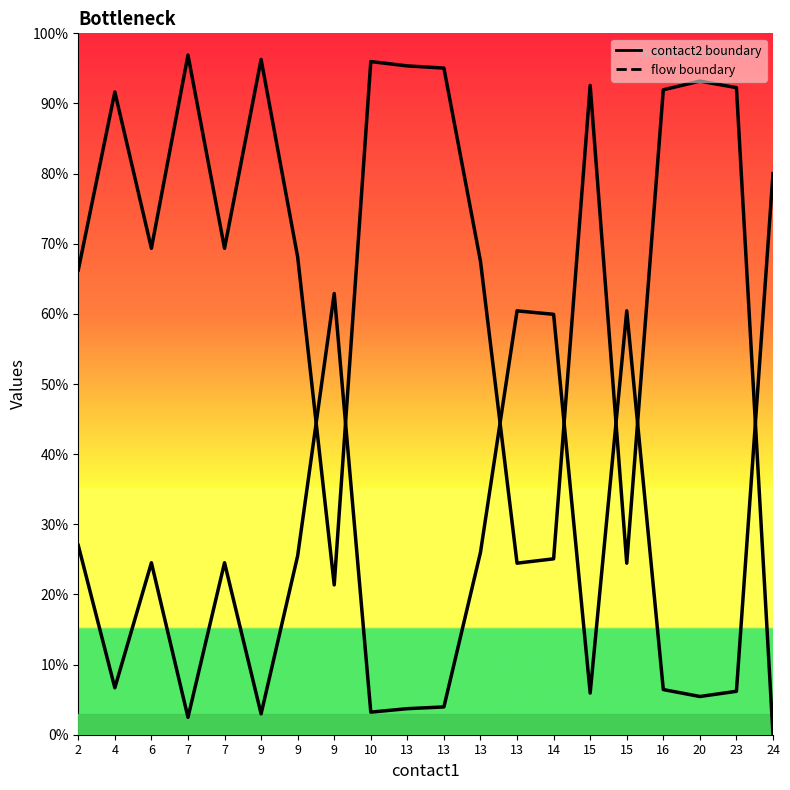

What is the difference between the contact2 boundary values at 13 and 16?

24.5